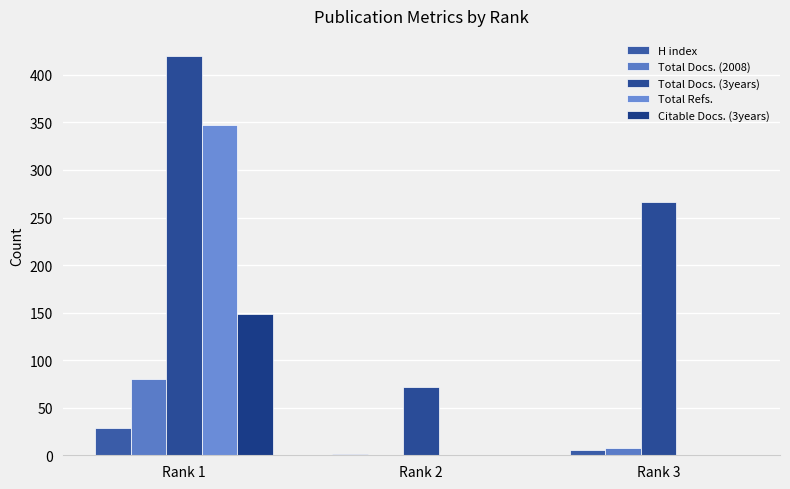

Count the number of data series in this chart.

5